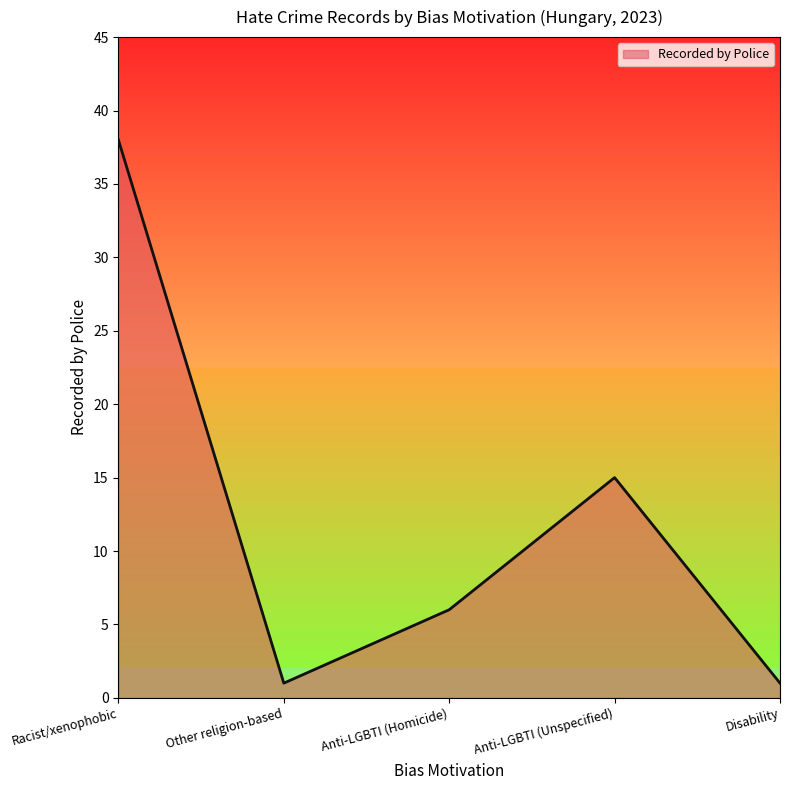

What is the sum of the values at Anti-LGBTI (Unspecified) and Racist/xenophobic?

53